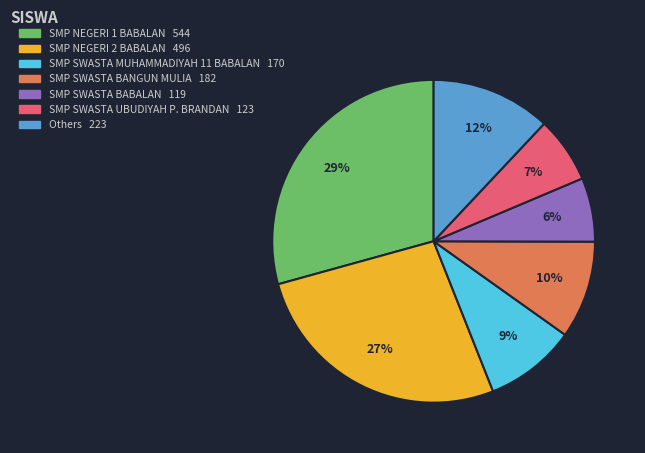

To the nearest percent, what is the average slice percentage?

14%